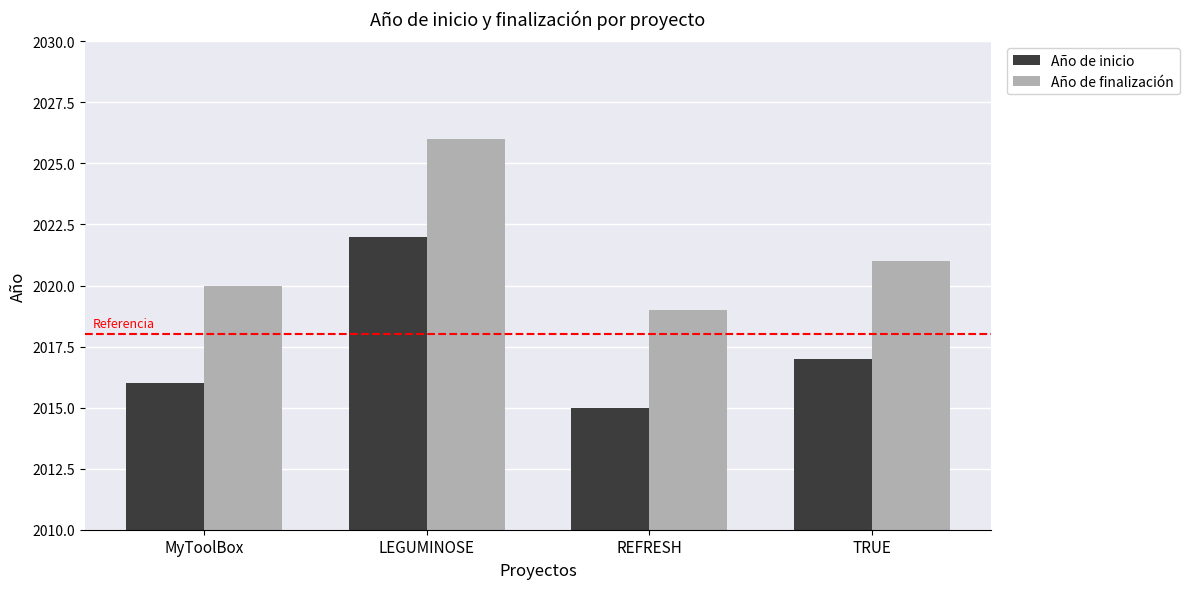

At which label is Año de finalización closest to 2022?

TRUE